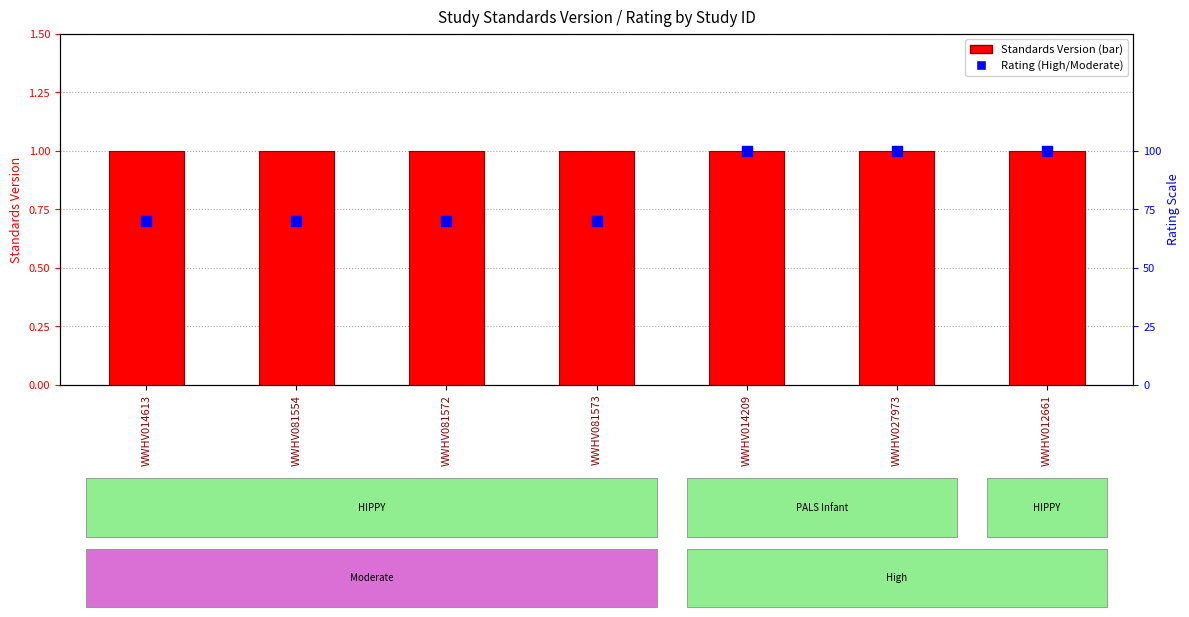

At how many categories does at least one series exceed 0?

7